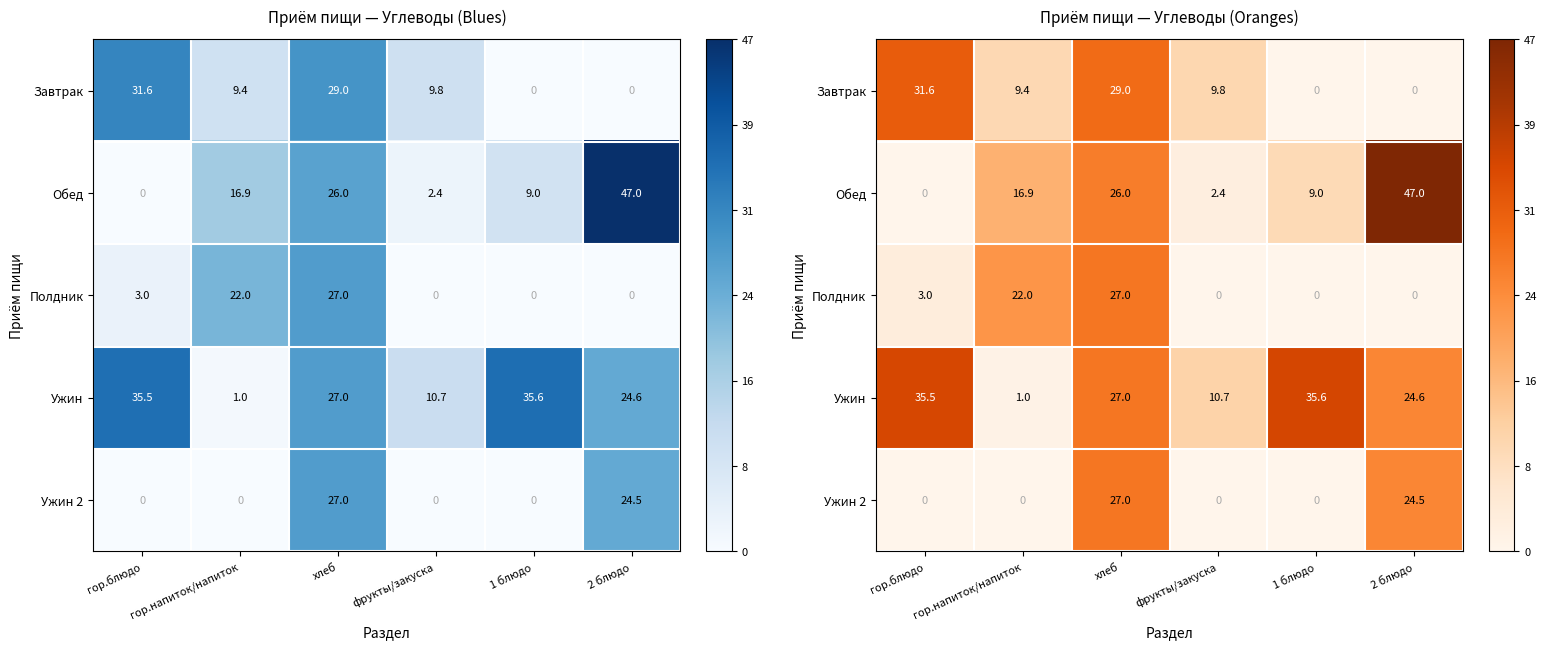

At which label is Завтрак closest to 15?

фрукты/закуска